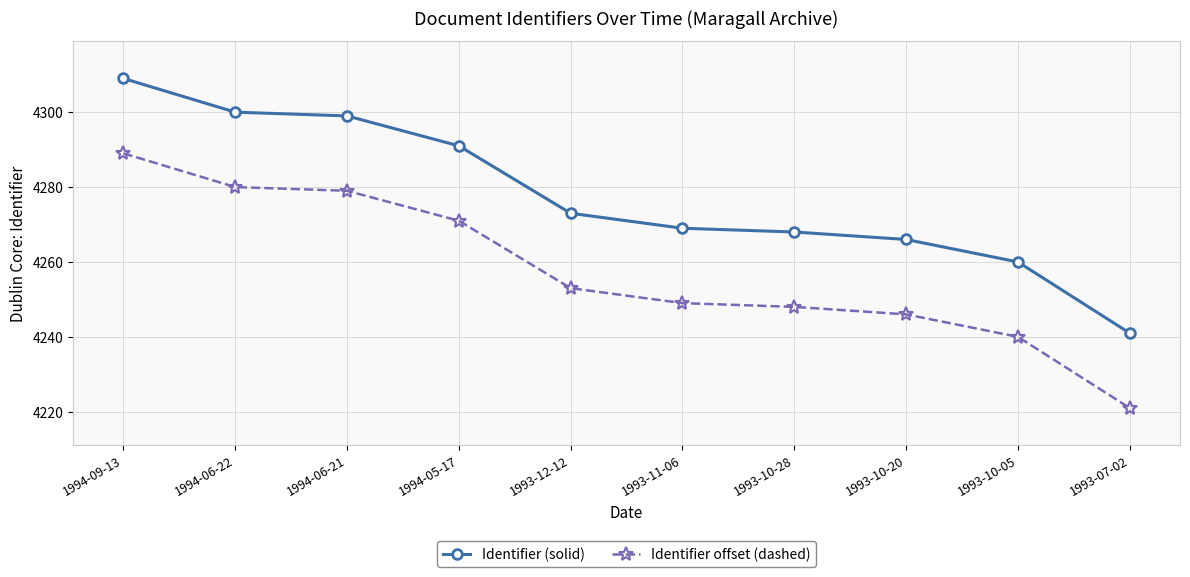

Reading right to left, list all the values displayed in this chart.

Identifier (solid): 1993-07-02=4241	1993-10-05=4260	1993-10-20=4266	1993-10-28=4268	1993-11-06=4269	1993-12-12=4273	1994-05-17=4291	1994-06-21=4299	1994-06-22=4300	1994-09-13=4309
Identifier offset (dashed): 1993-07-02=4221	1993-10-05=4240	1993-10-20=4246	1993-10-28=4248	1993-11-06=4249	1993-12-12=4253	1994-05-17=4271	1994-06-21=4279	1994-06-22=4280	1994-09-13=4289